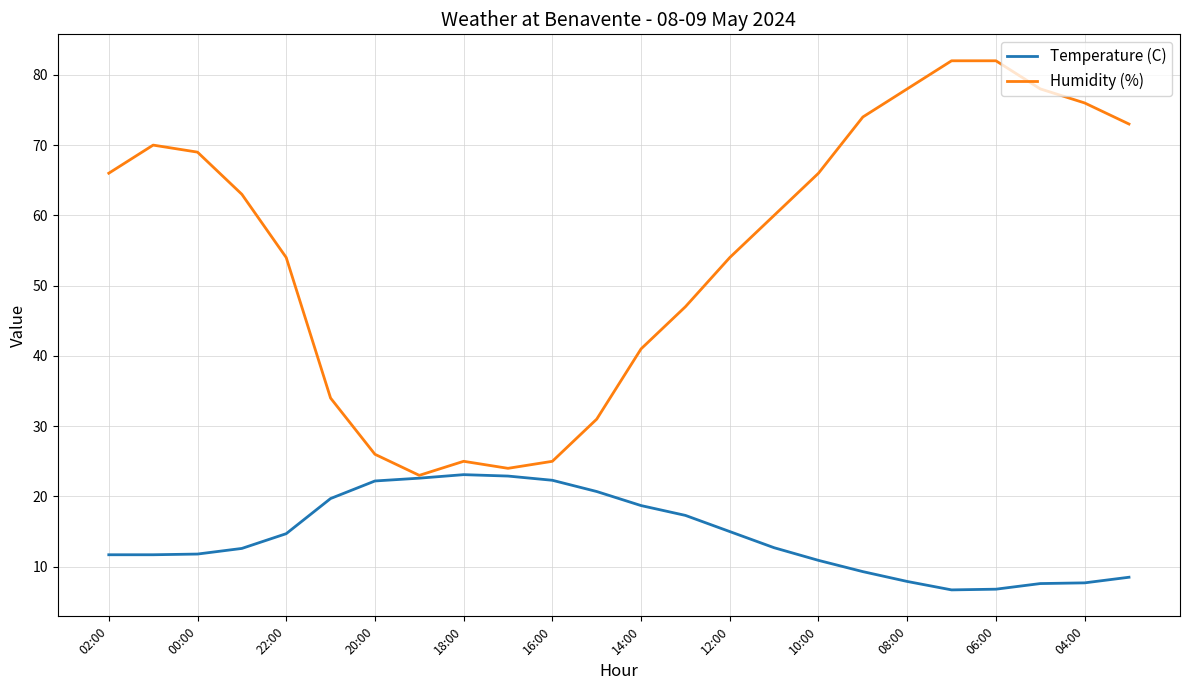

Rank the series by their maximum value, from highest to lowest.

Humidity (%), Temperature (C)